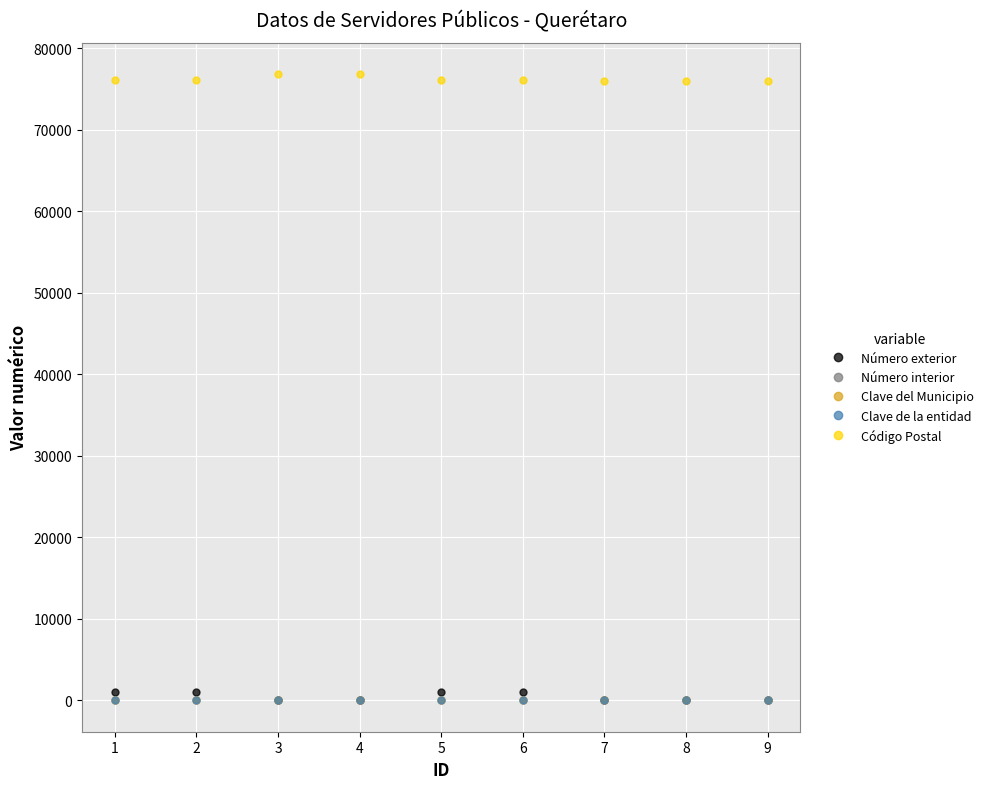

What is the maximum value shown in the chart?

76850